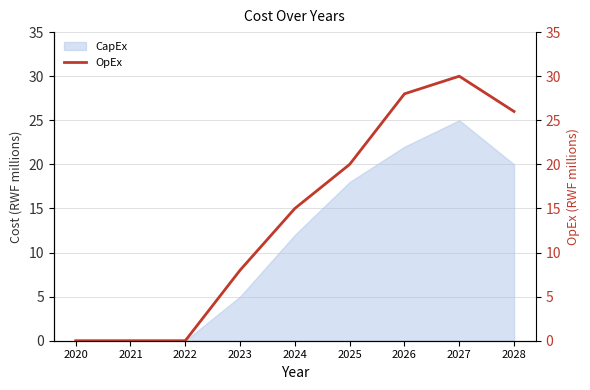

How many points are higher than both their immediate neighbors (excluding endpoints)?

1